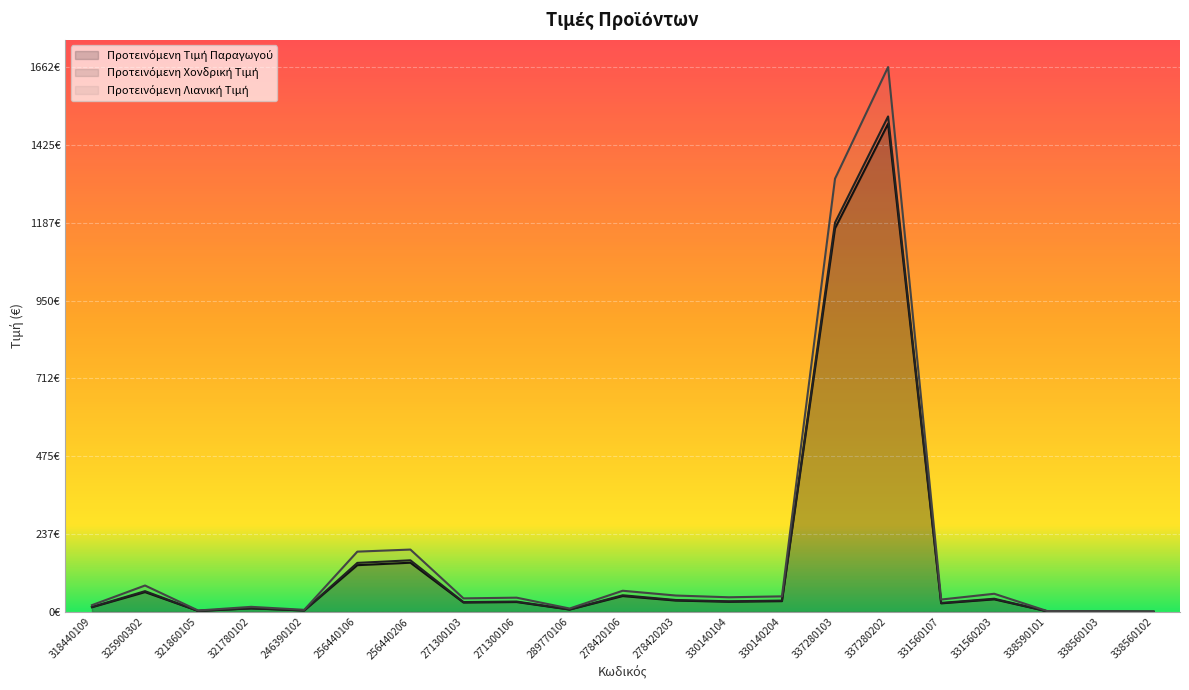

Reading left to right, what are all the values shown in this chart?

Προτεινόμενη Τιμή Παραγωγού: 318440109=14.2	325900302=60.3	321860105=2.9	321780102=10.6	246390102=4.3	256440106=142.5	256440206=150.0	271300103=28.5	271300106=30.0	289770106=7.1	278420106=48.3	278420203=34.5	330140104=30.8	330140204=32.8	337280103=1170.0	337280202=1489.3	331560107=26.0	331560203=38.2	338590101=1.7	338560103=1.2	338560102=0.6
Προτεινόμενη Χονδρική Τιμή: 318440109=14.9	325900302=63.2	321860105=3.0	321780102=11.2	246390102=4.5	256440106=149.5	256440206=157.3	271300103=29.9	271300106=31.5	289770106=7.4	278420106=50.7	278420203=36.2	330140104=32.3	330140204=34.4	337280103=1187.5	337280202=1511.7	331560107=27.3	331560203=40.1	338590101=1.8	338560103=1.3	338560102=0.6
Προτεινόμενη Λιανική Τιμή: 318440109=20.5	325900302=80.5	321860105=4.2	321780102=15.4	246390102=6.2	256440106=183.8	256440206=190.1	271300103=41.2	271300106=43.4	289770106=10.2	278420106=64.5	278420203=49.9	330140104=44.5	330140204=47.4	337280103=1321.8	337280202=1662.5	331560107=37.6	331560203=55.3	338590101=2.4	338560103=1.8	338560102=0.9